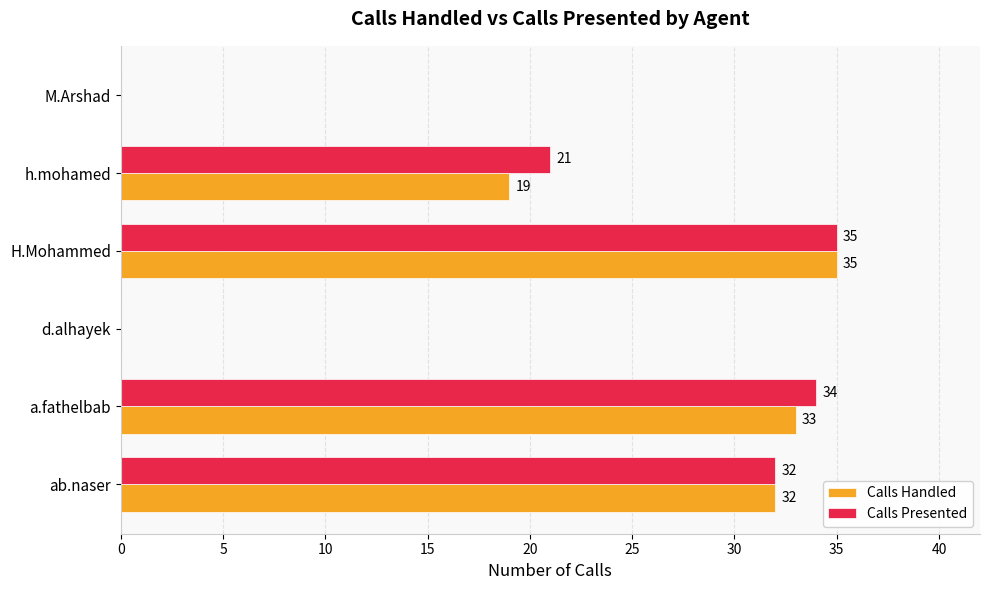

The Calls Handled series shows 33 at a.fathelbab. True or false?

True